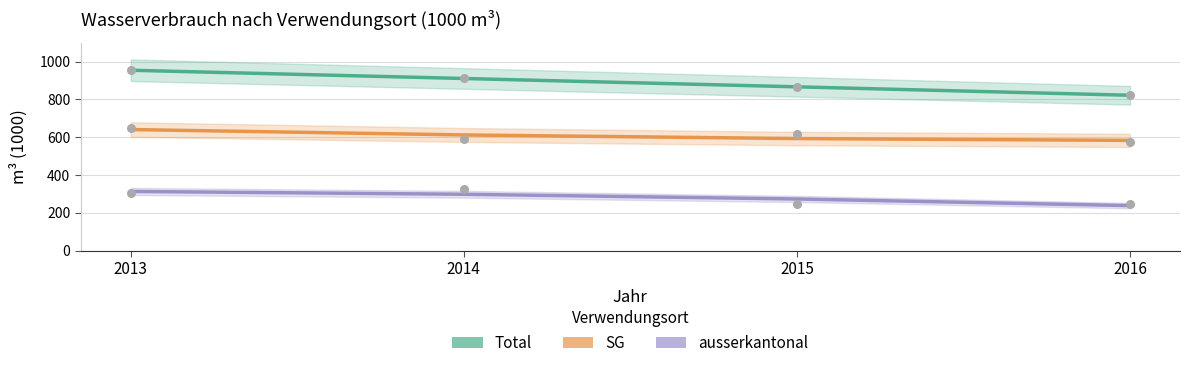

What are all the series names shown in the legend?

Total, SG, ausserkantonal